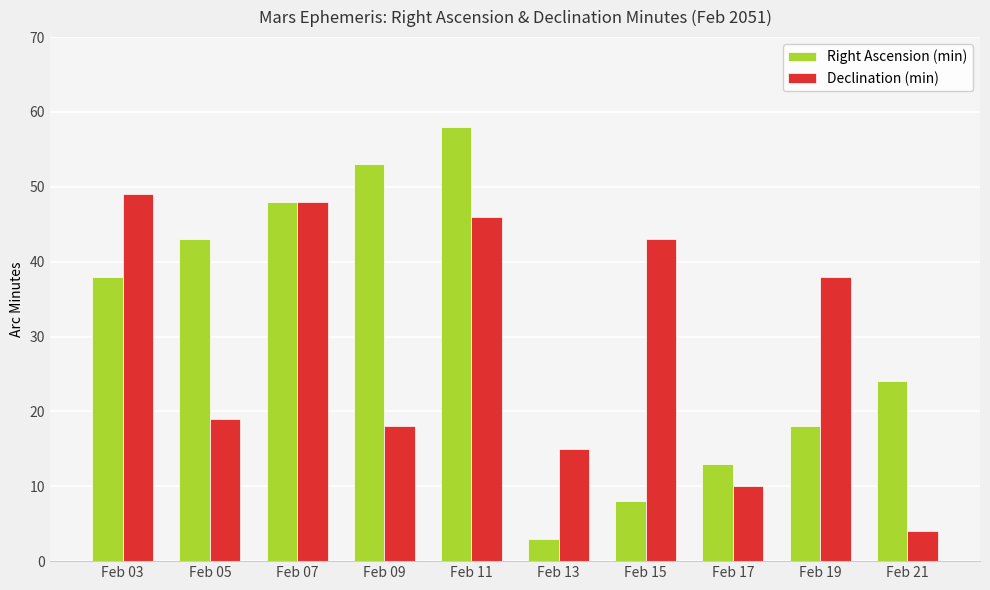

What is the sum of all Declination (min) values?

290